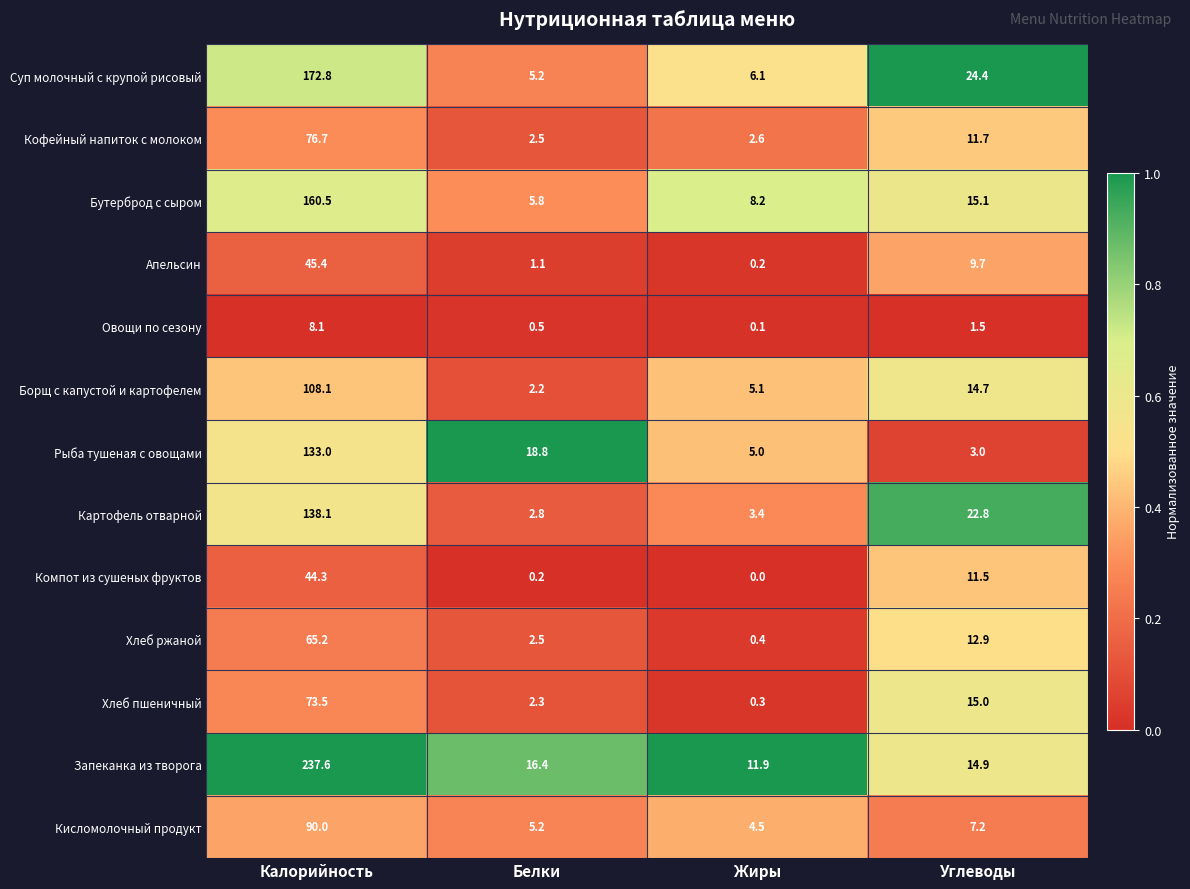

Where does the Картофель отварной series first go above 22?

Калорийность